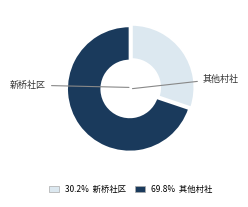

Is there a majority slice in this chart?

Yes